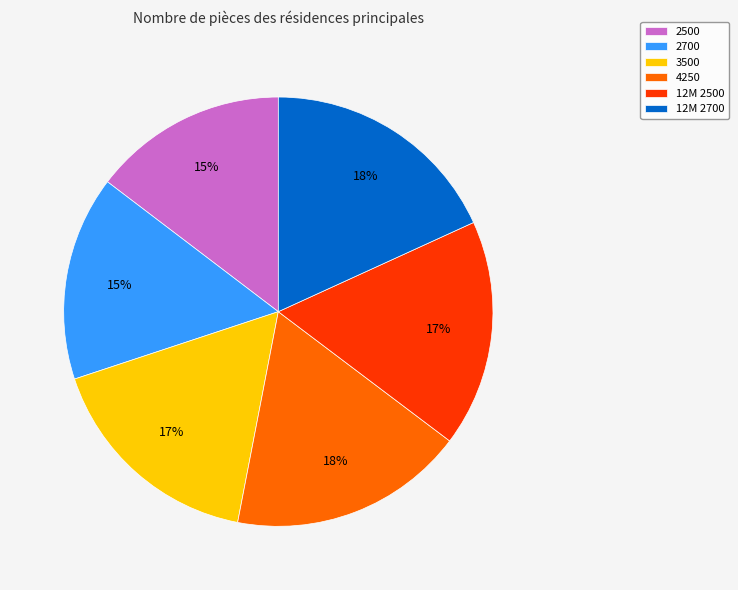

The 2700 slice represents 4% of the pie. True or false?

False